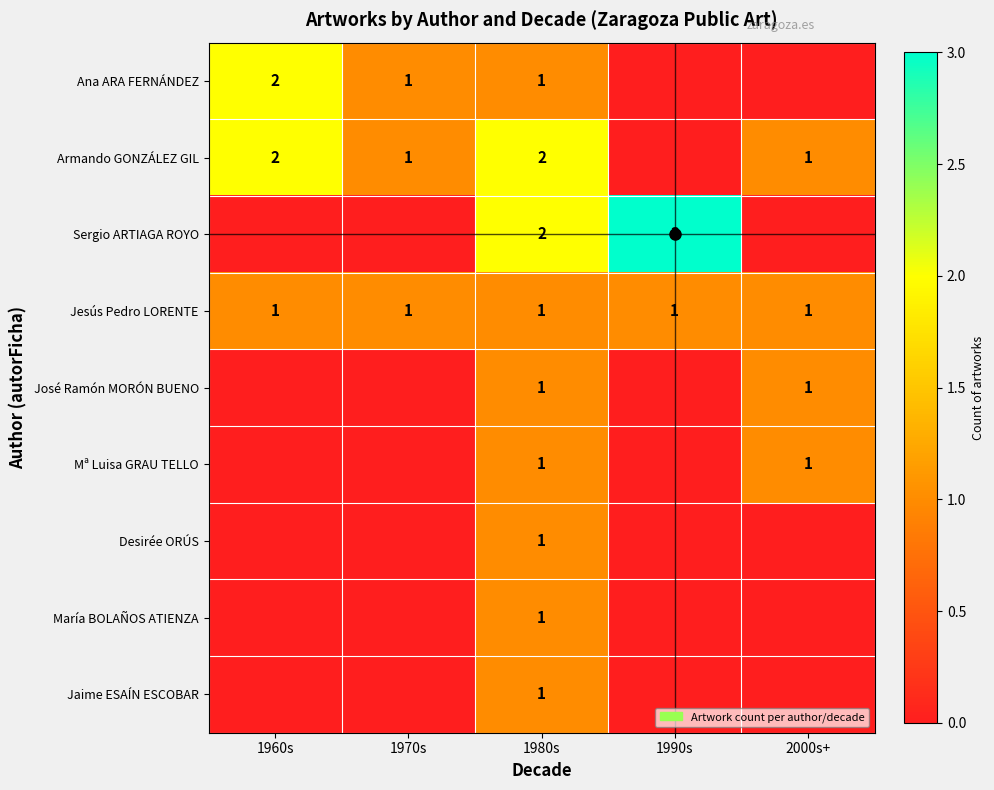

Is it true that Jesús Pedro LORENTE equals 1 at 1980s?

True